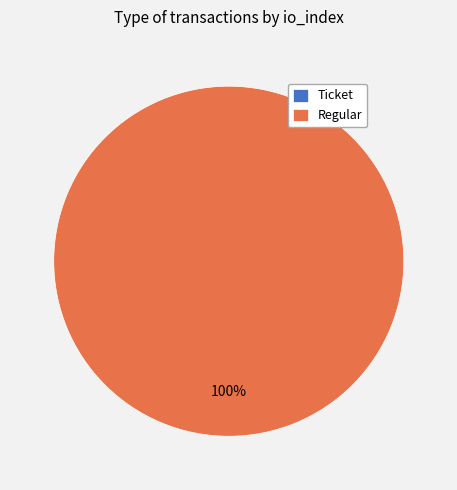

Which has a higher value, Regular or Ticket?

Regular